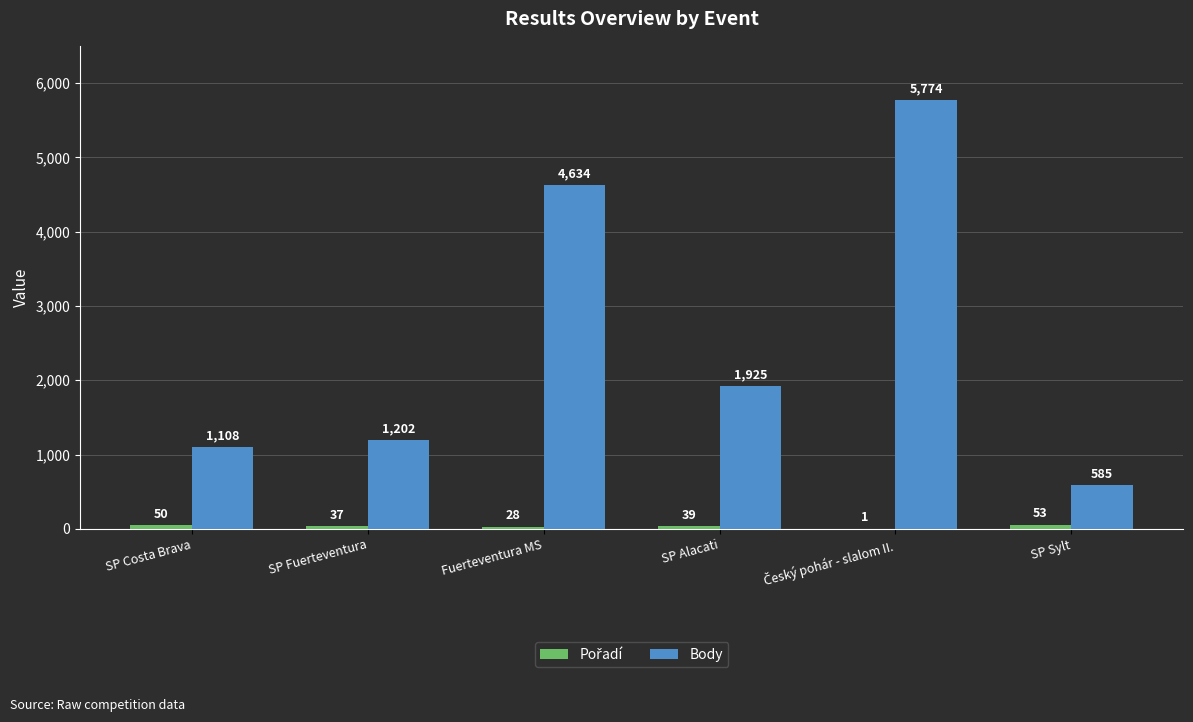

Count the number of categories in the chart.

6